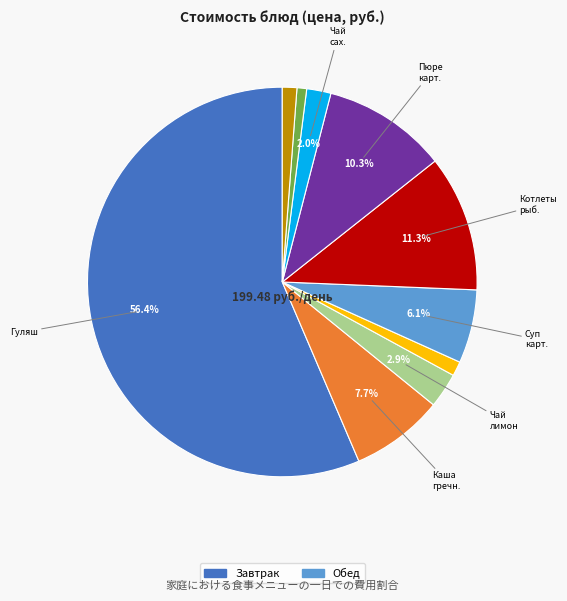

Is there a majority slice in this chart?

Yes